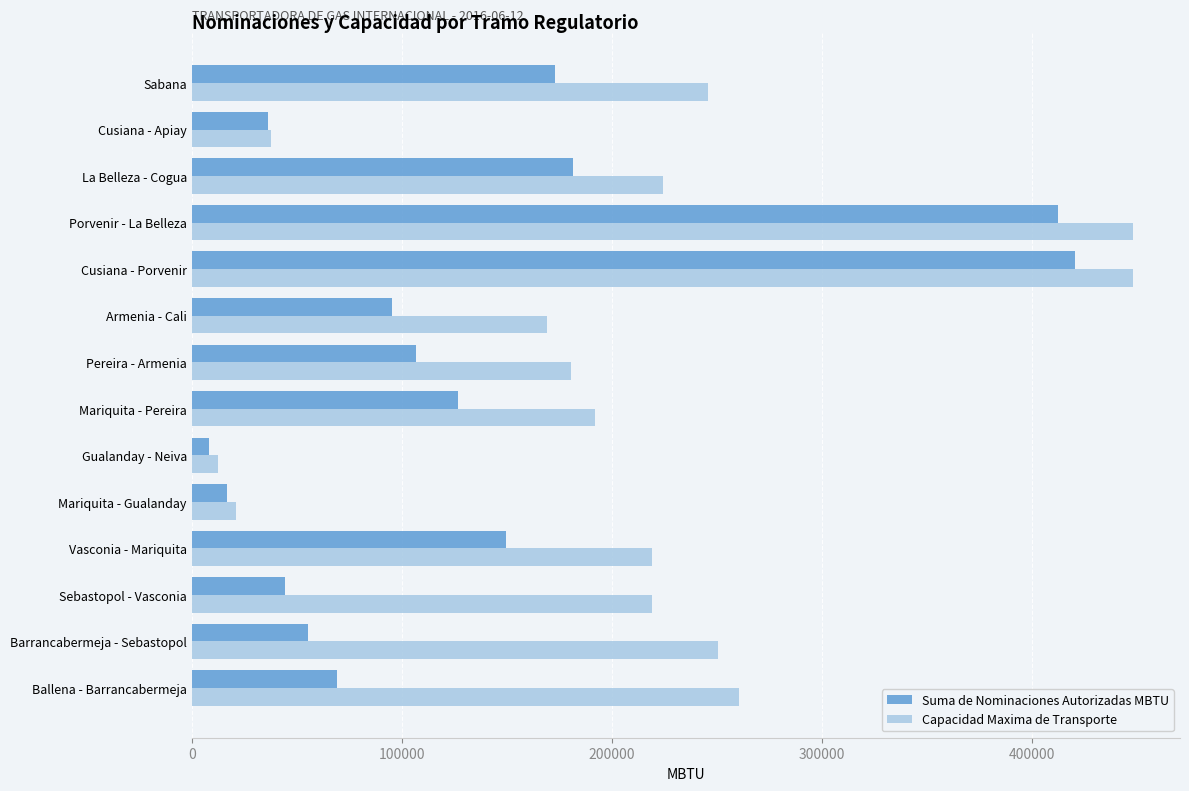

List the series in order of their overall mean, highest first.

Capacidad Maxima de Transporte, Suma de Nominaciones Autorizadas MBTU